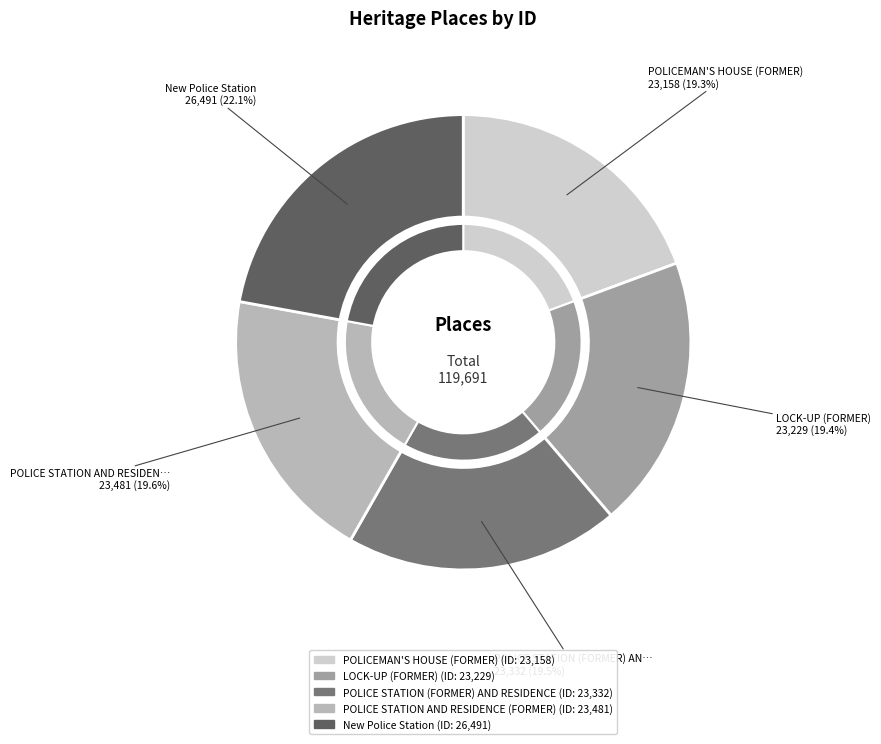

What is the largest slice in the pie chart?

New Police Station